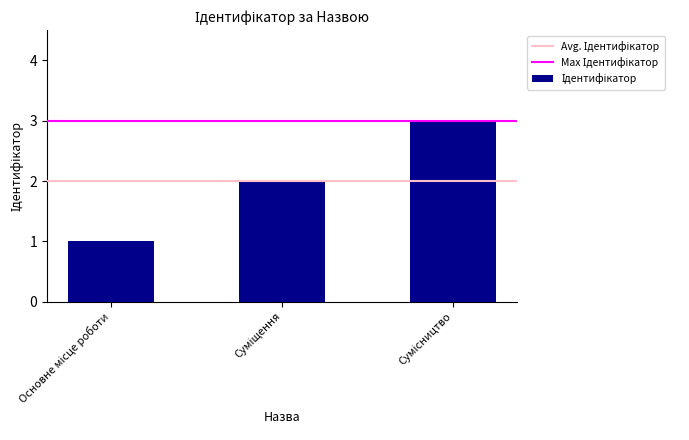

How many values are between 1 and 3?

3